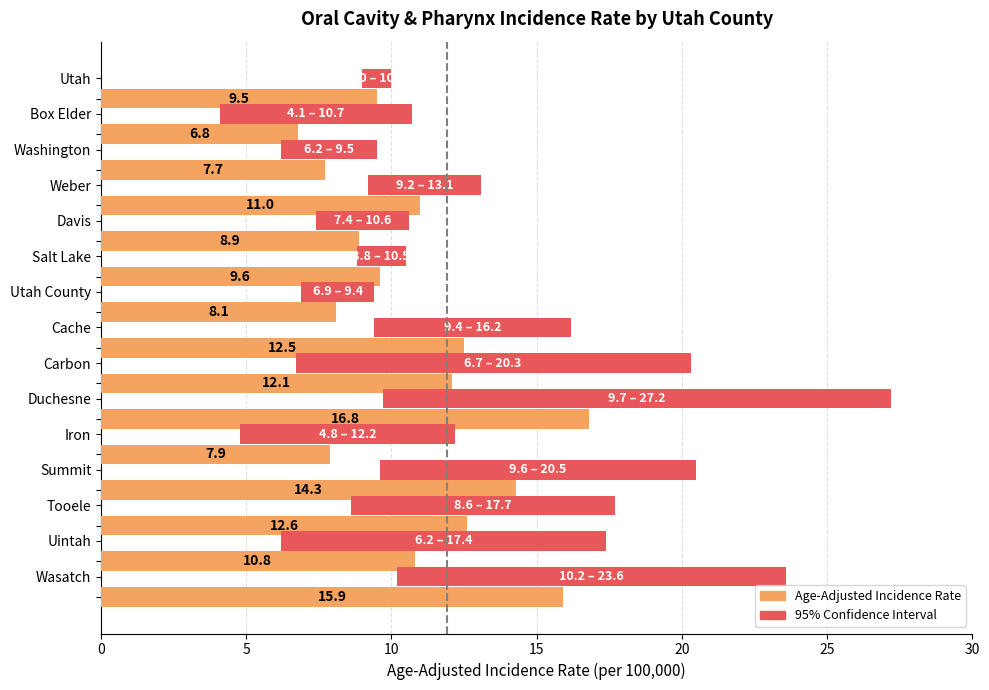

Reading left to right, transcribe all the data shown in this chart.

9.5	6.8	7.7	11.0	8.9	9.6	8.1	12.5	12.1	16.8	7.9	14.3	12.6	10.8	15.9